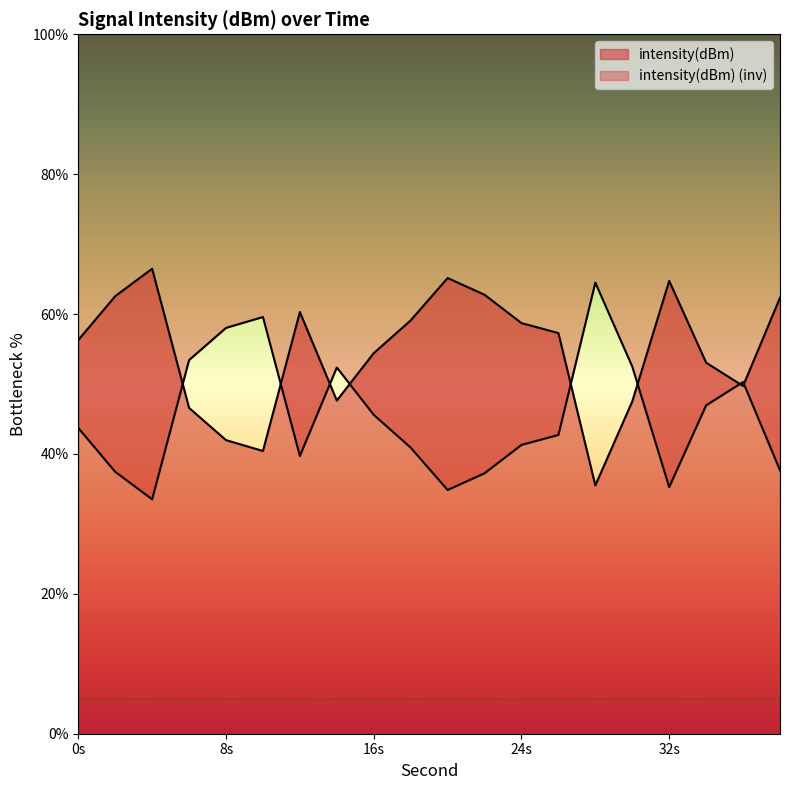

Does the chart have visible grid lines?

No